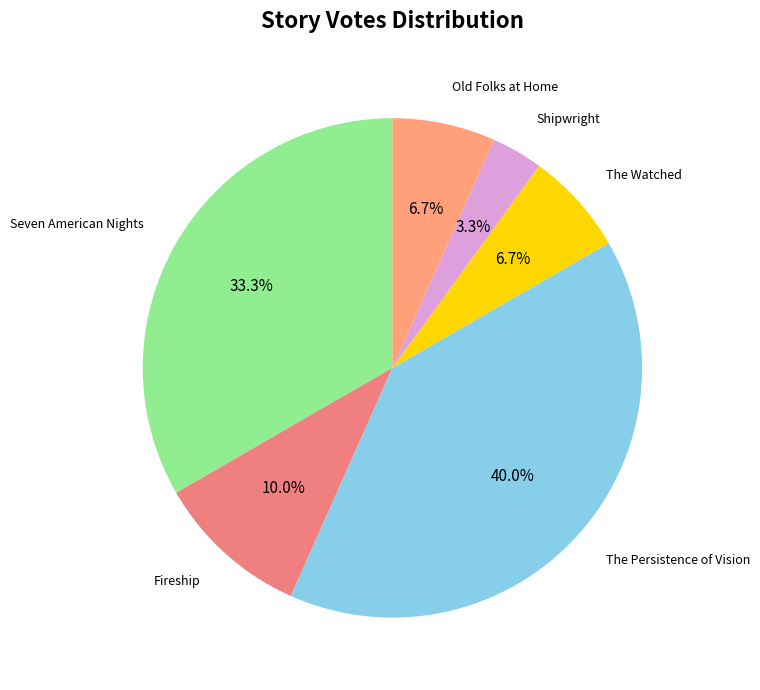

What is the smallest slice in the pie chart?

Shipwright